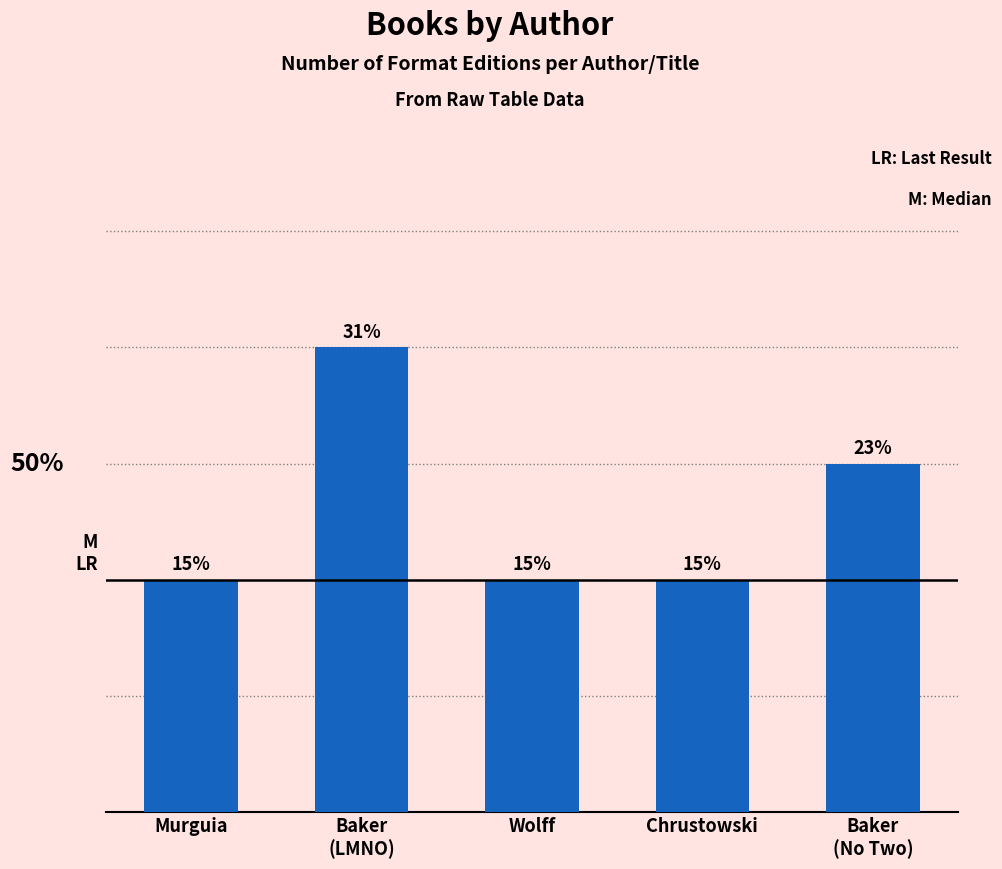

At which category does the chart reach its peak across all series?

Baker
(LMNO)